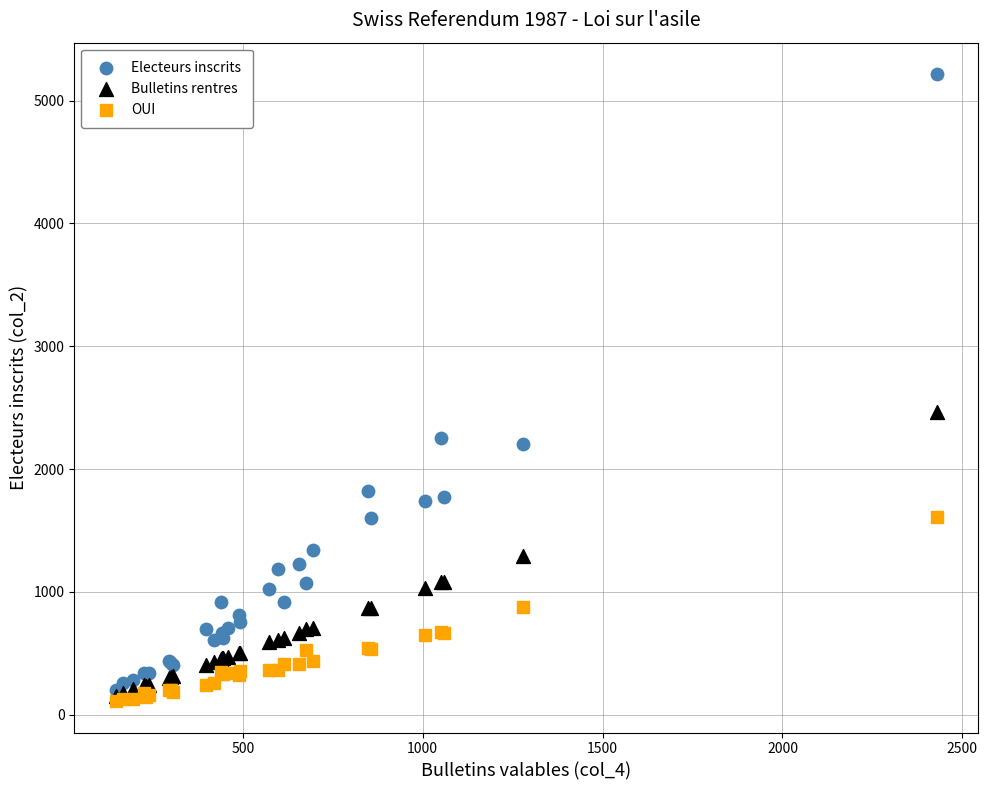

Across all series, what Y value is closest to 2663?

2468